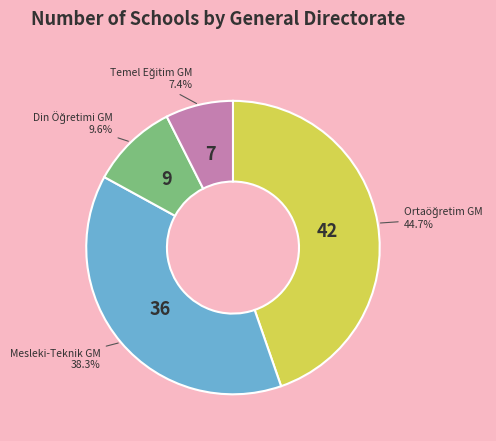

Is there any slice that represents more than half of the pie?

No